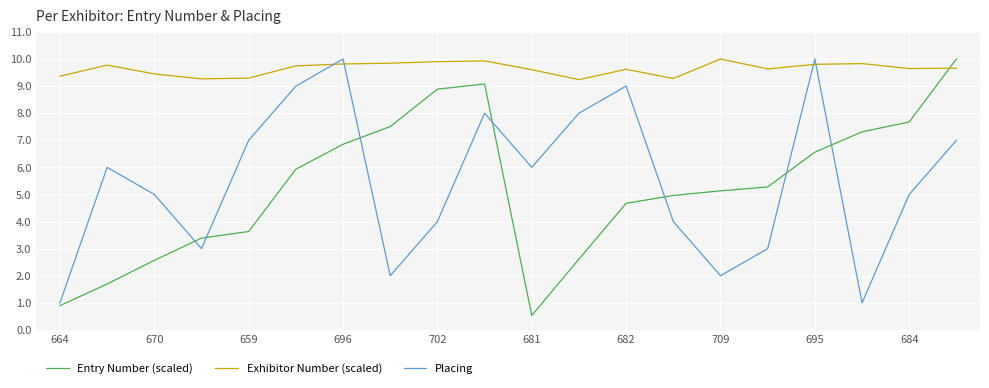

What is the minimum value shown in the chart?

0.5